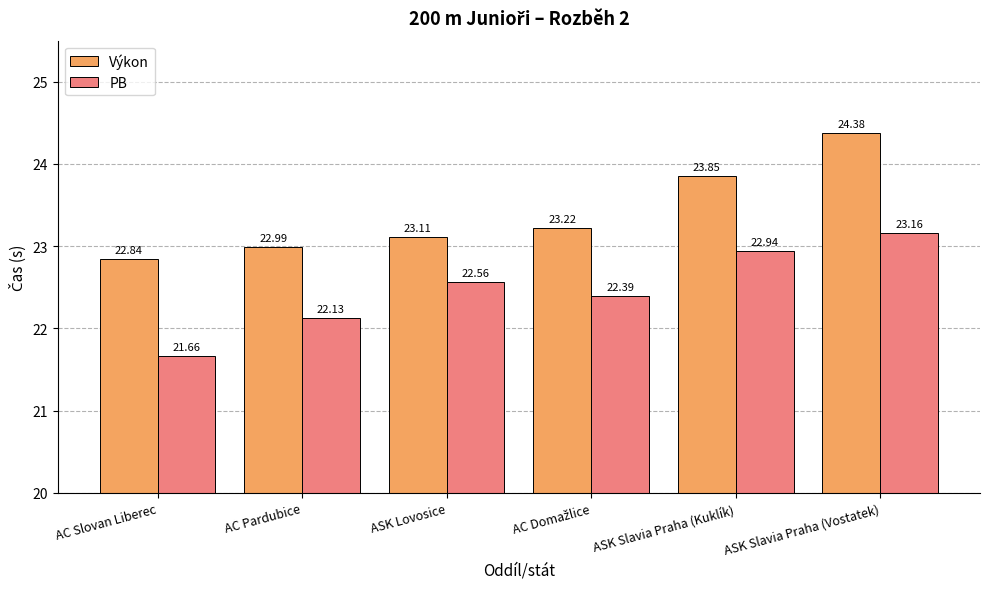

Which category has the lowest value in the PB series?

AC Slovan Liberec